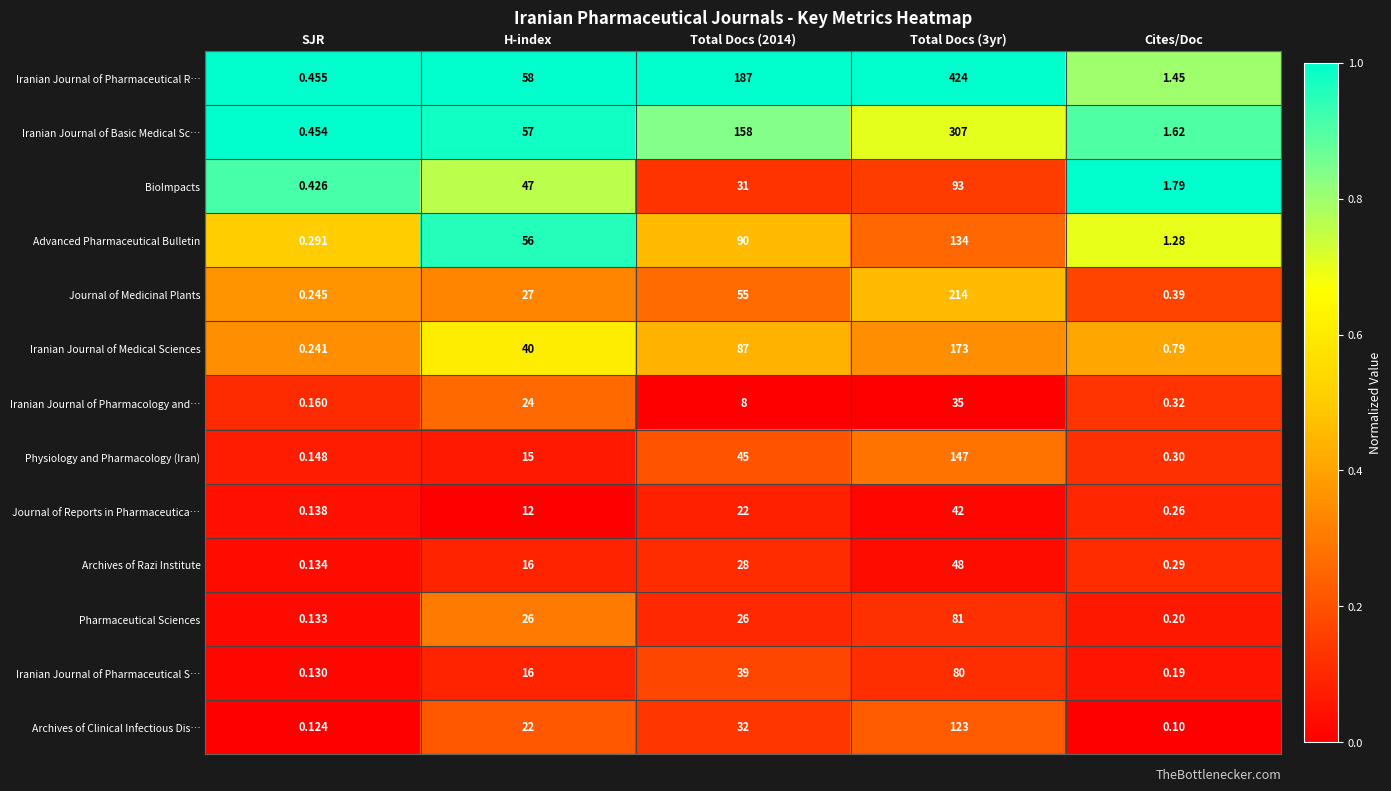

Which category has the lowest value in the Iranian Journal of Basic Medical Sc… series?

SJR